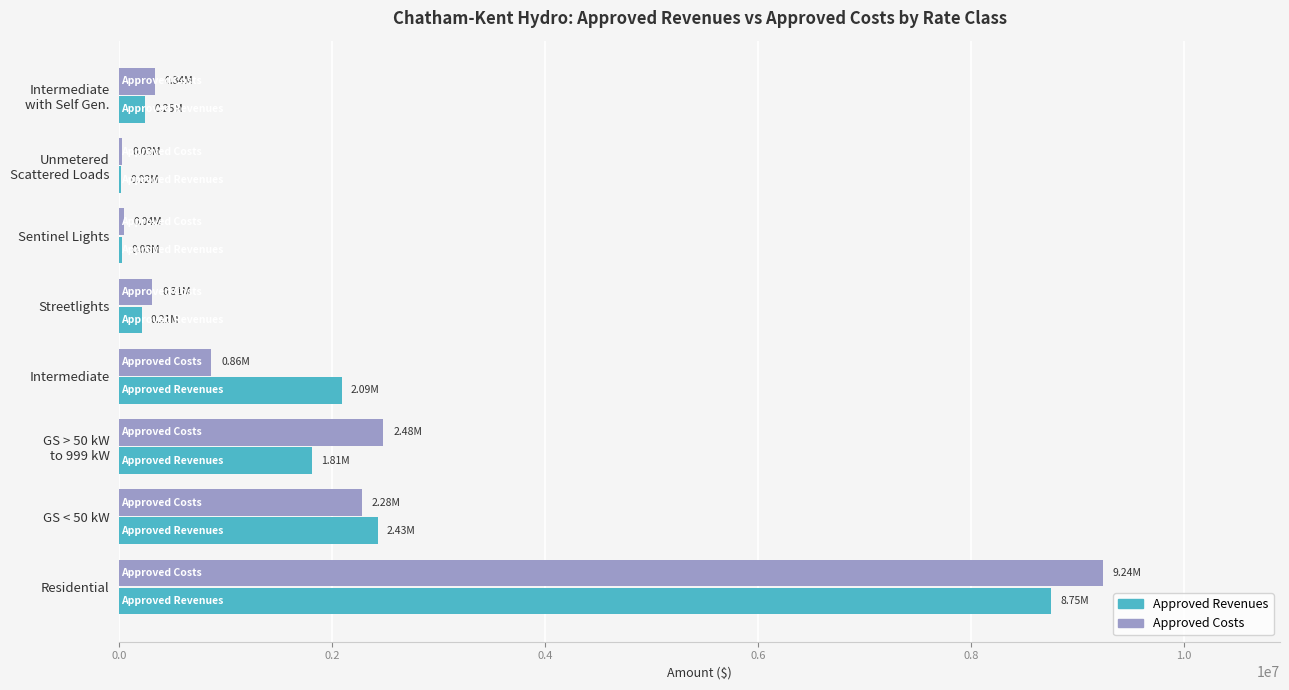

Between Residential and GS < 50 kW, which series saw the biggest shift?

Approved Costs